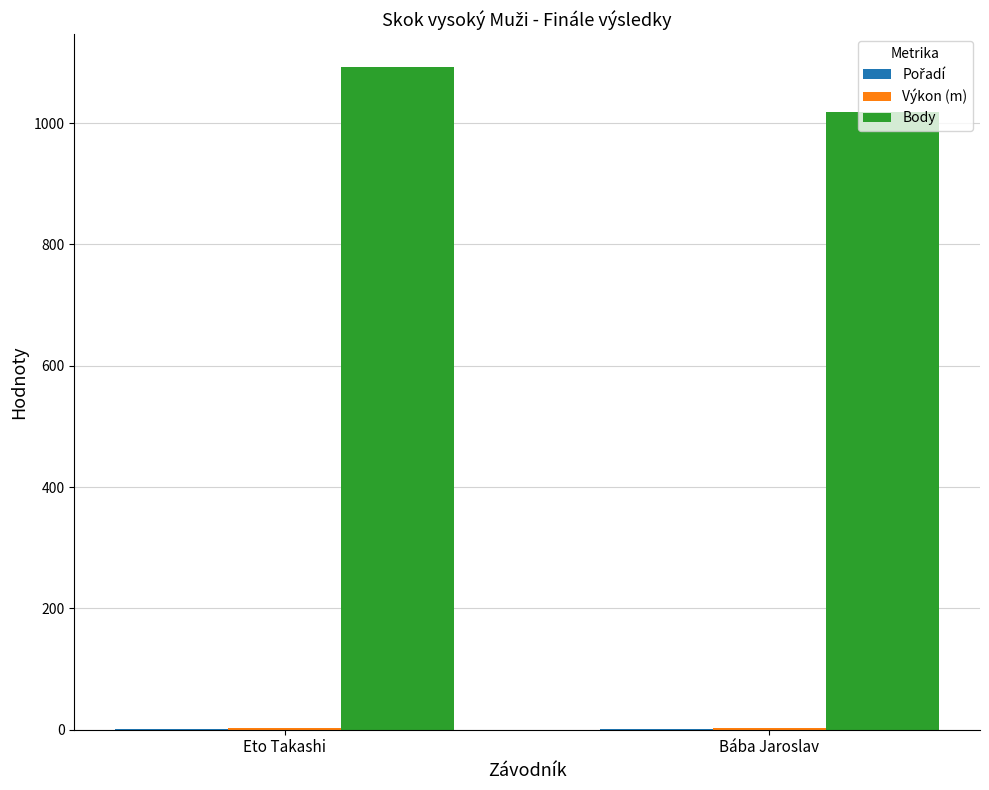

Which category has the highest value across all series?

Eto Takashi